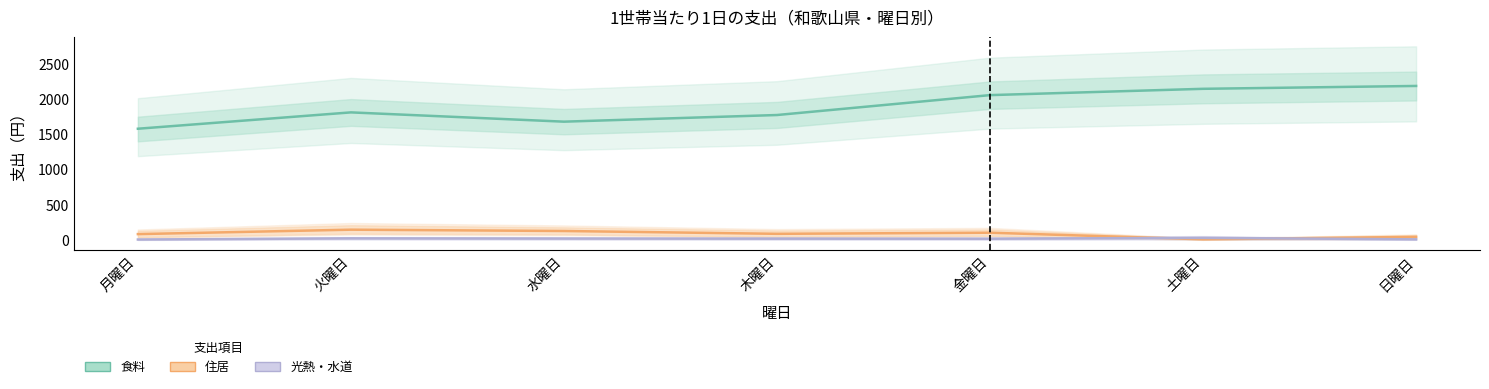

What is the label of the 7th point from the left?

日曜日